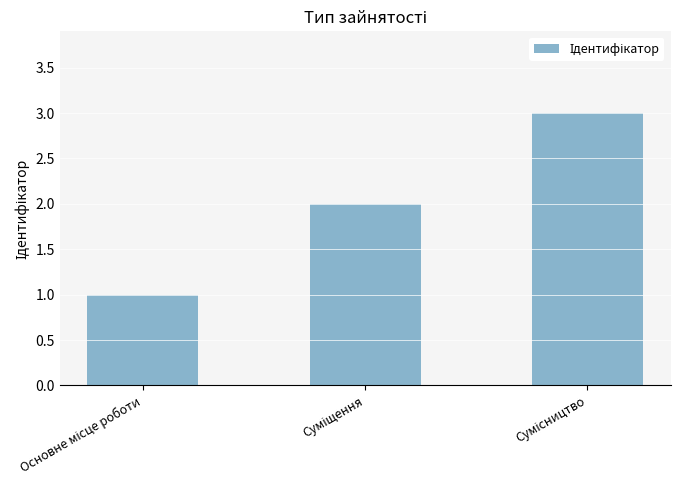

What is the sum of all values?

6